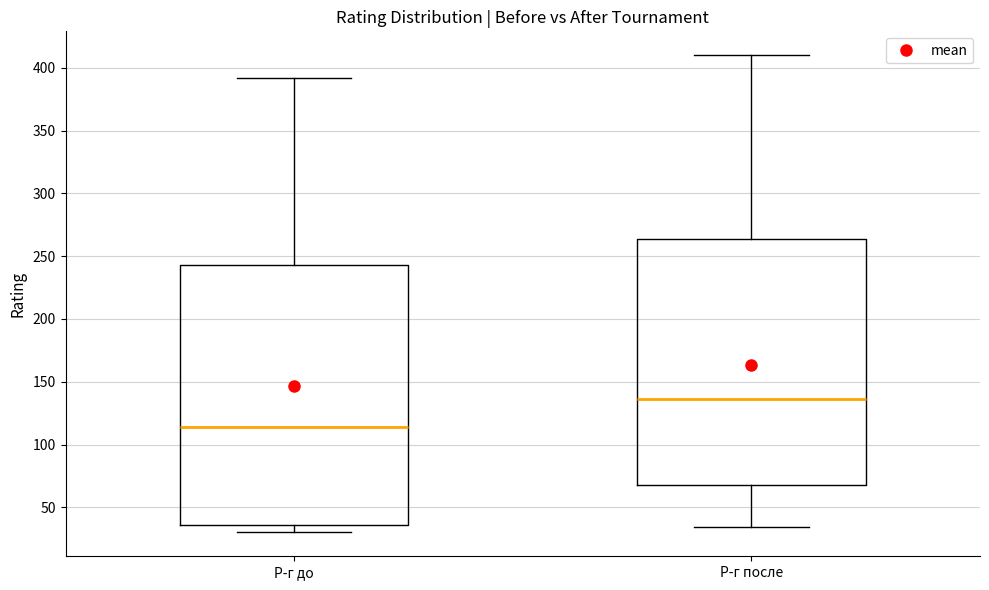

Reading left to right, transcribe this box plot: for each box, give where its median line is, the range the box spans, and where its two whiskers end, as read against the y-axis. The values are not printed on the chart, so give them approximately, as read against the axis.

Р-г до: median 115, box 35 to 245, whiskers 30 to 390
Р-г после: median 135, box 70 to 265, whiskers 35 to 410